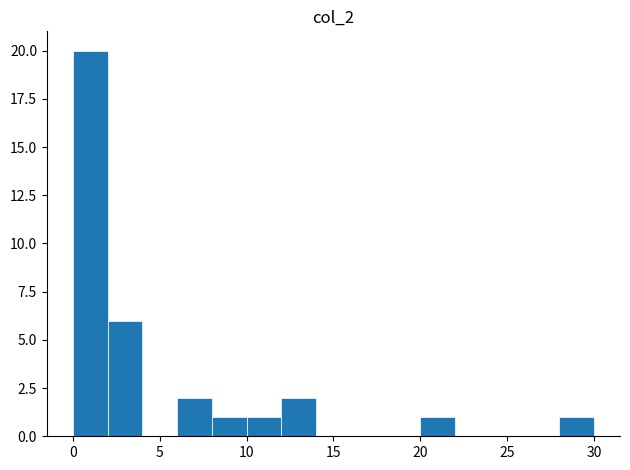

What is the height of the bar covering 2 to 4 on the x-axis? The values are not printed on the chart, so give them approximately, as read against the axis.

6